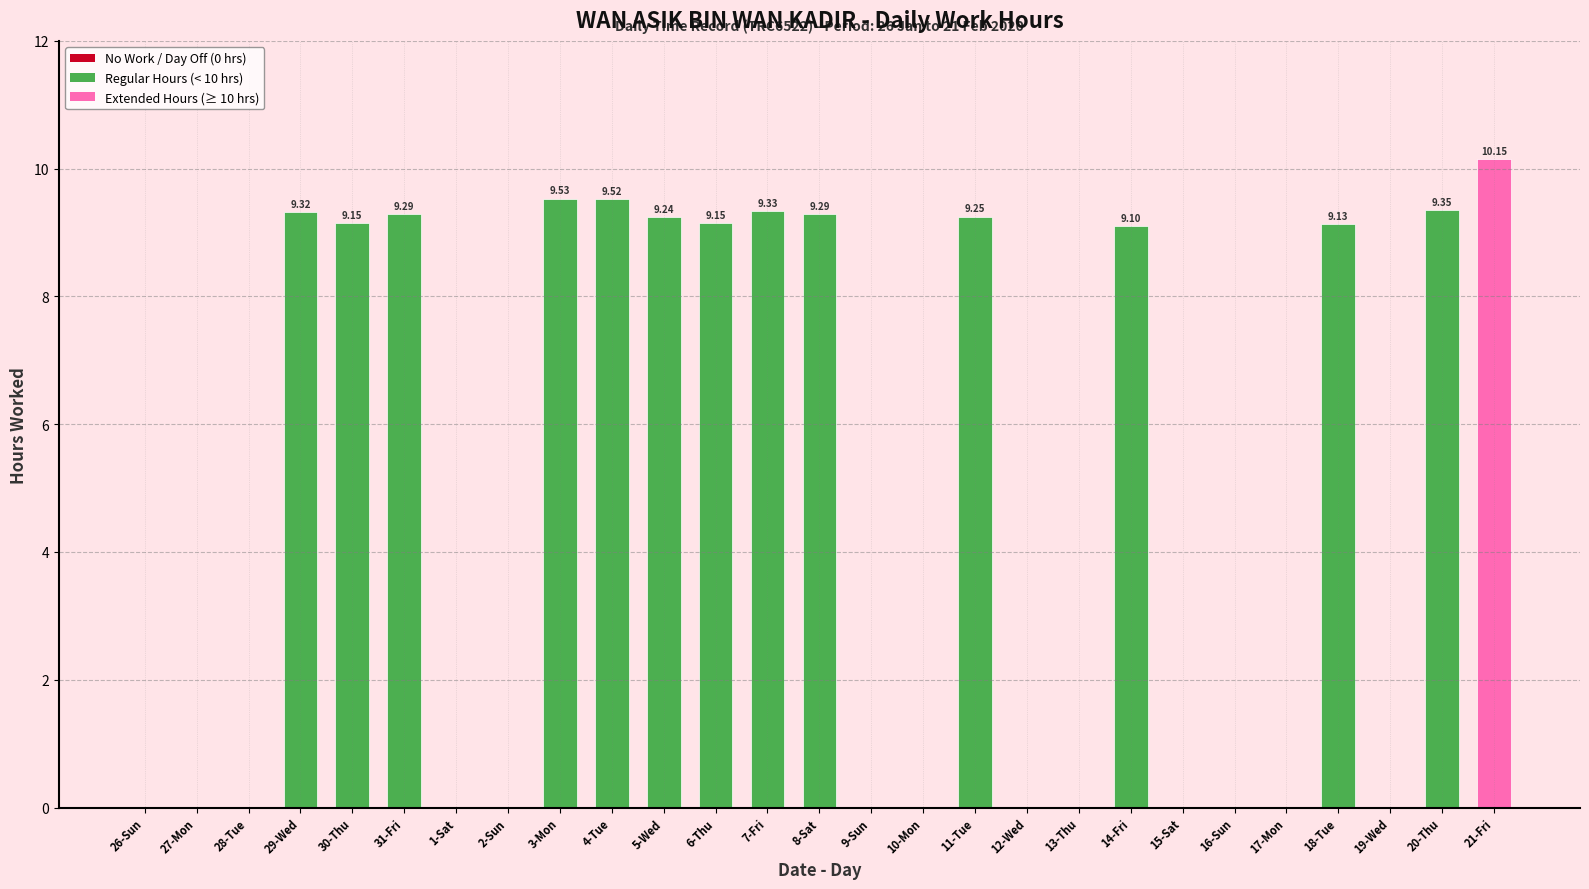

Approximately how many times larger is the value at 29-Wed compared to 31-Fri?

1.0